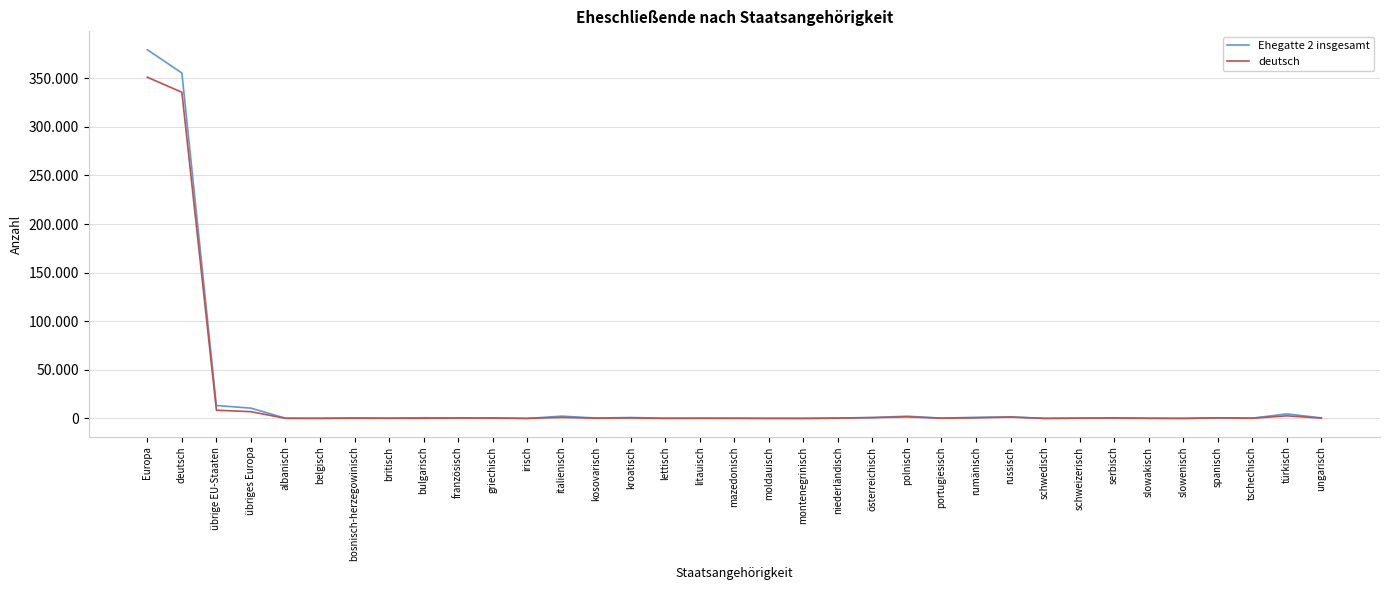

Reading right to left, extract all data points from this chart.

Ehegatte 2 insgesamt: 566	4682	312	682	67	241	704	353	71	1580	1183	367	2309	970	449	77	88	285	252	163	979	440	2359	60	623	498	735	241	607	129	297	10602	13326	355382	379310
deutsch: 380	2690	267	557	51	172	393	323	58	1426	622	278	1635	846	341	48	58	132	209	126	489	273	1117	51	331	410	204	211	269	102	131	6973	8485	335586	351044